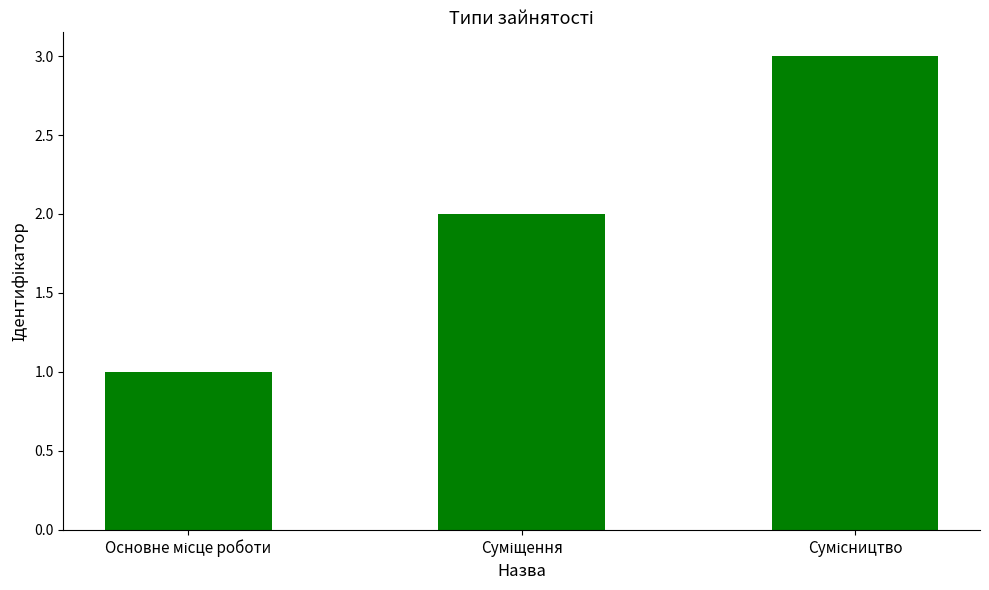

Does the chart contain any negative values?

No